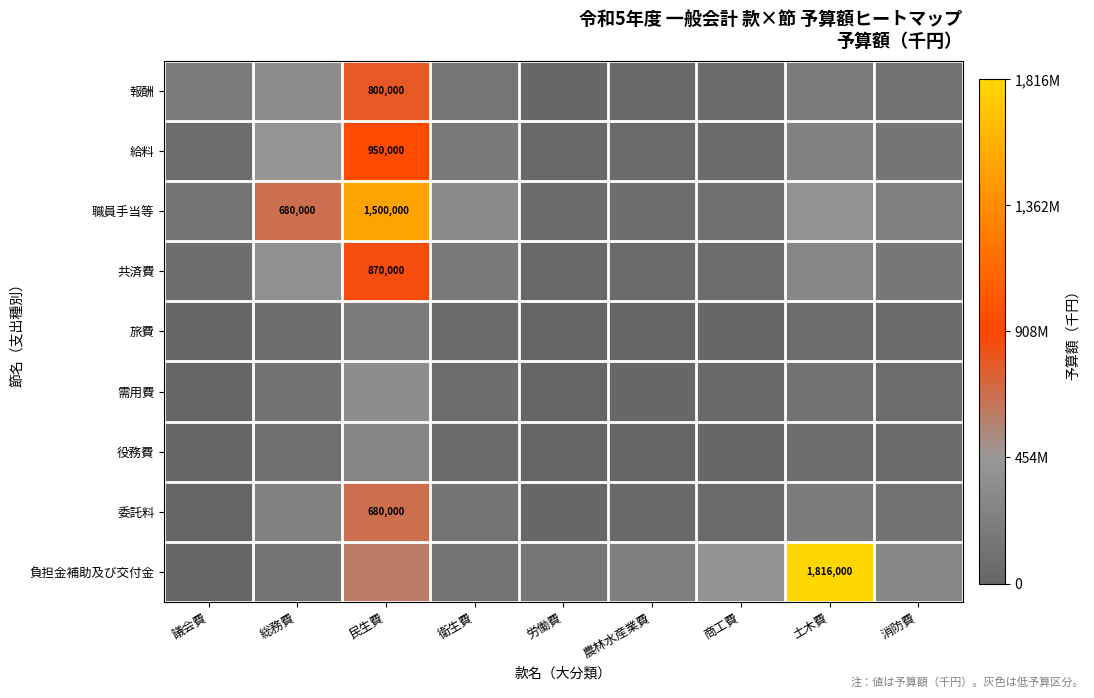

The value of 職員手当等 at 民生費 is 1500000. True or false?

True